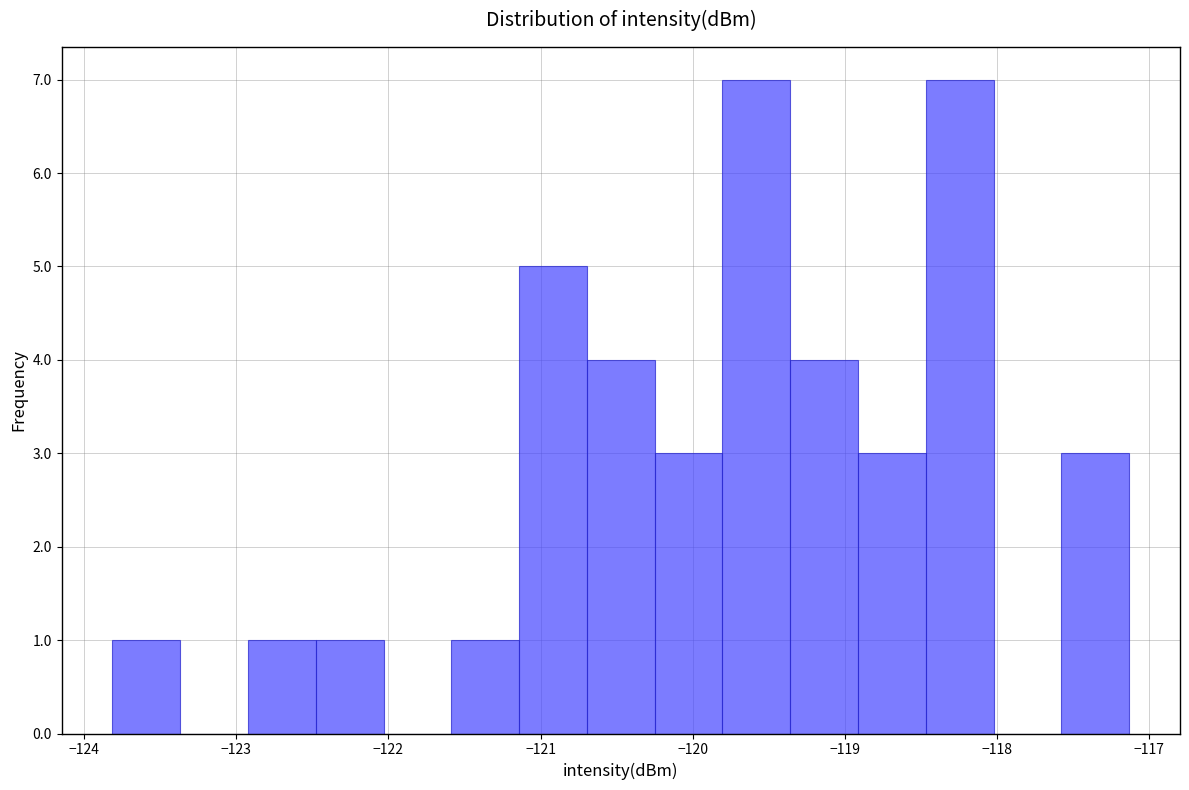

Reading left to right, transcribe this chart: for each bar, give the range it covers on the x-axis and its height. Neither the bar edges nor the heights are printed on the chart, so give them approximately, as read against the axes.

-123.8 to -123.4: 1
-123.4 to -122.9: 0
-122.9 to -122.5: 1
-122.5 to -122.0: 1
-122.0 to -121.6: 0
-121.6 to -121.1: 1
-121.1 to -120.7: 5
-120.7 to -120.2: 4
-120.2 to -119.8: 3
-119.8 to -119.4: 7
-119.4 to -118.9: 4
-118.9 to -118.5: 3
-118.5 to -118.0: 7
-118.0 to -117.6: 0
-117.6 to -117.1: 3